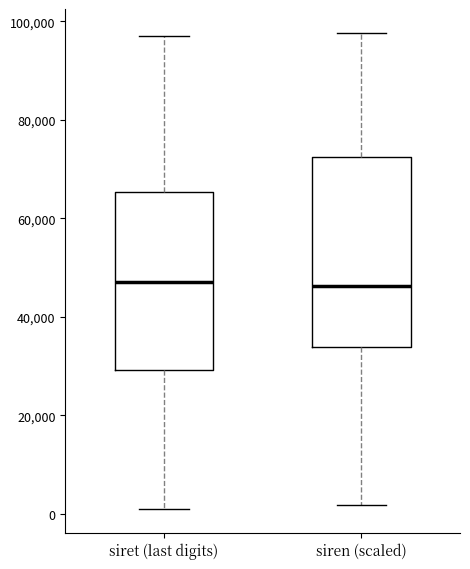

Which box is the tallest, from its lower edge to its upper edge?

siren (scaled)